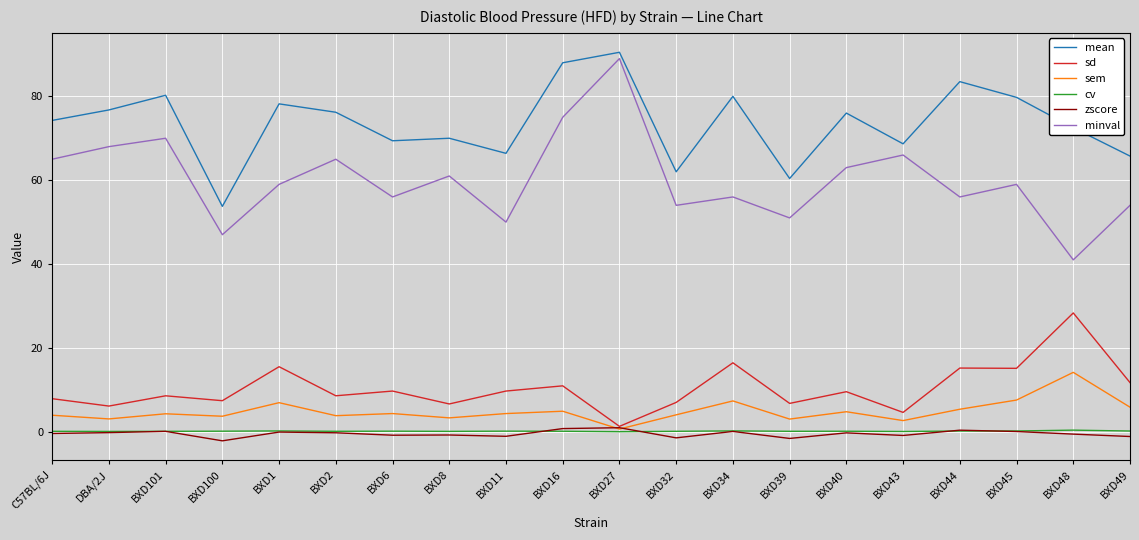

What are all the series names shown in the legend?

mean, sd, sem, cv, zscore, minval